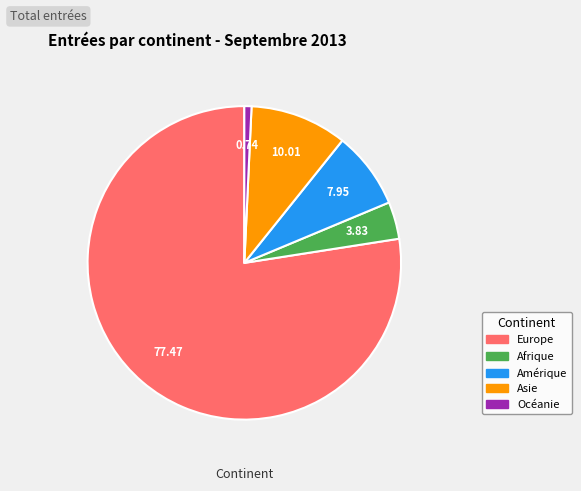

Is there a majority slice in this chart?

Yes